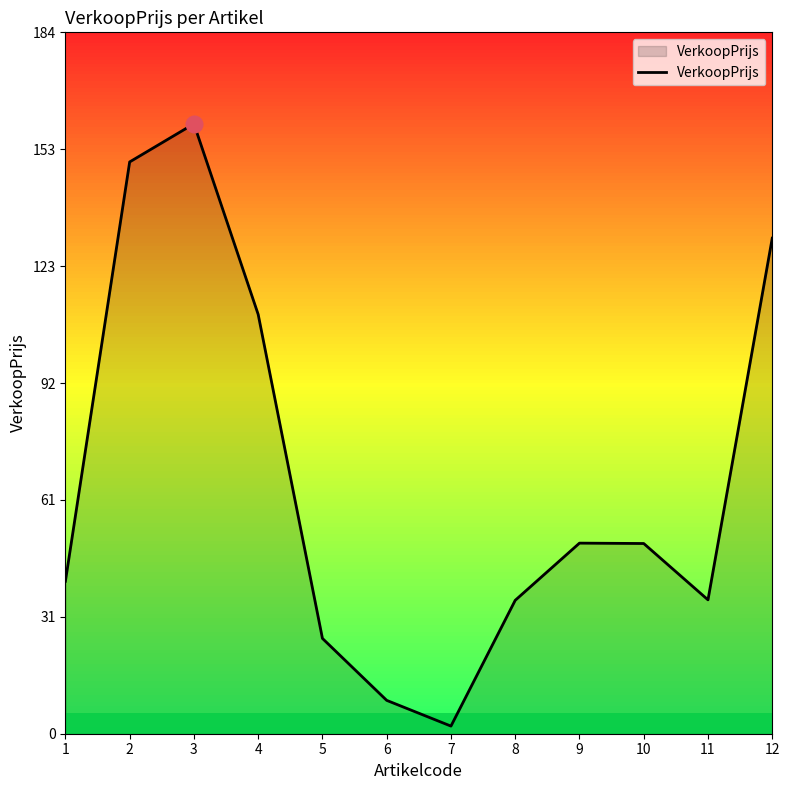

What is the difference between the maximum and minimum values?

158.0